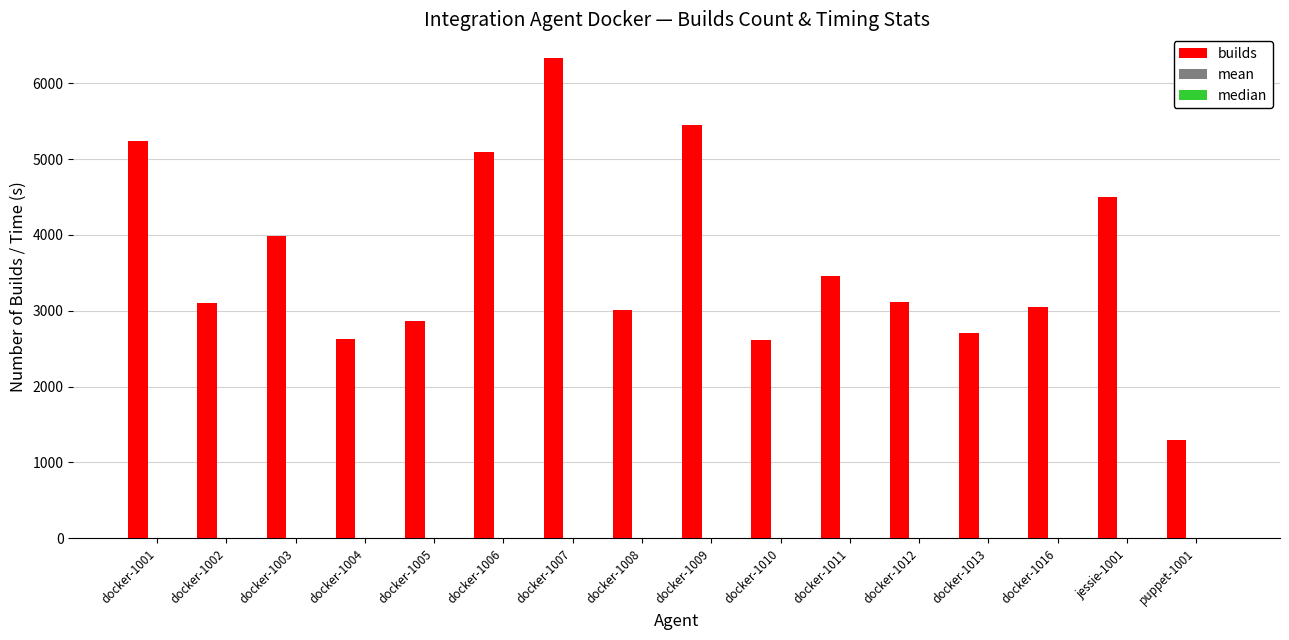

At which category is the sum across all series the highest?

docker-1007